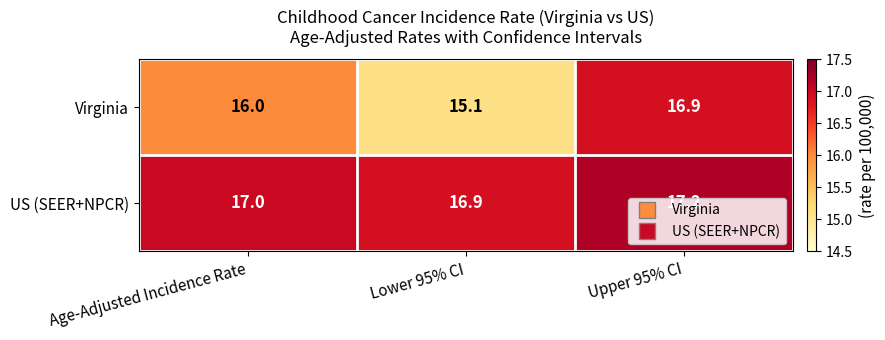

Which series has the widest spread of values?

Virginia